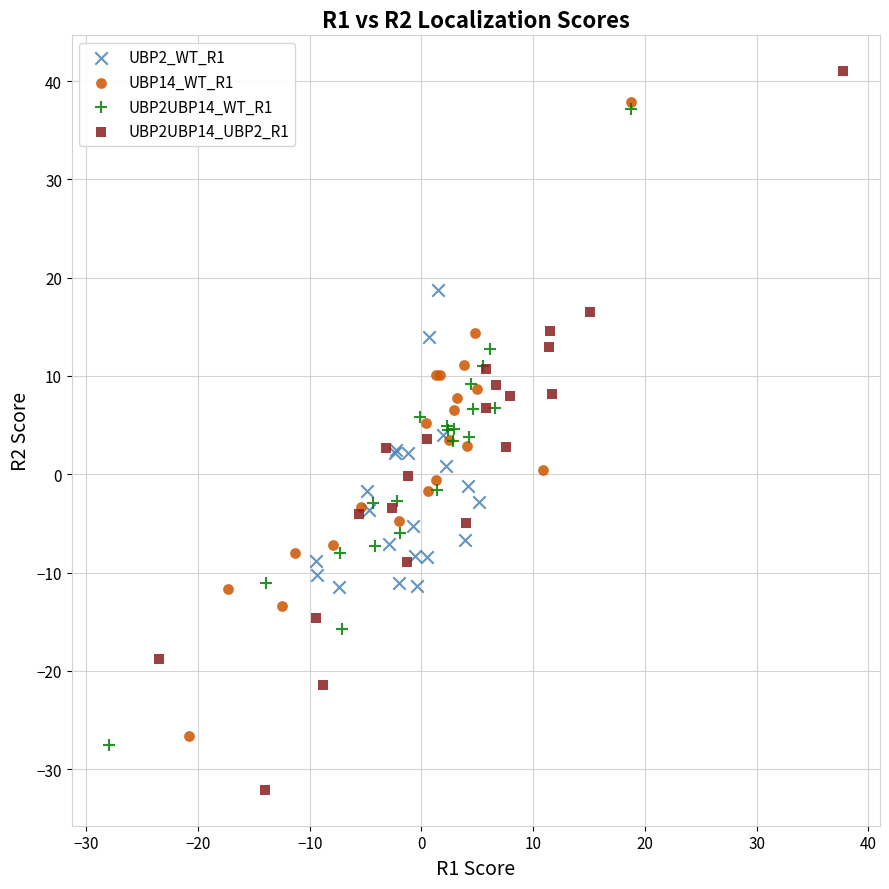

Which series reaches the minimum Y coordinate?

UBP2UBP14_UBP2_R1